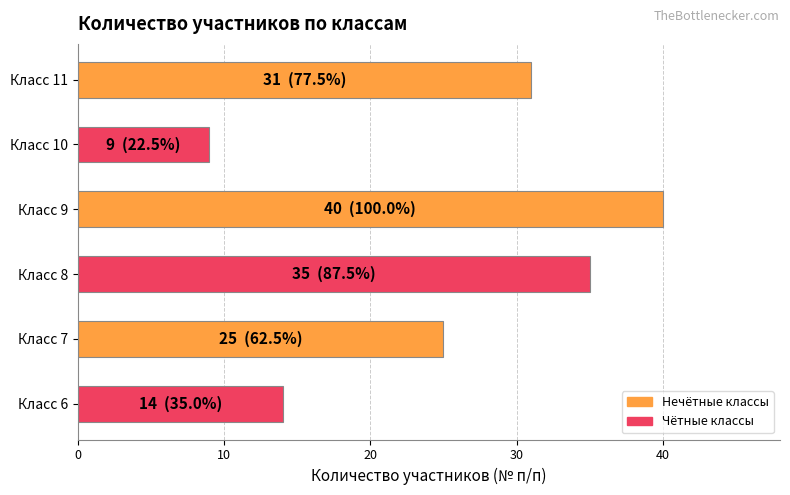

What is the value of the 4th bar from the top?

35